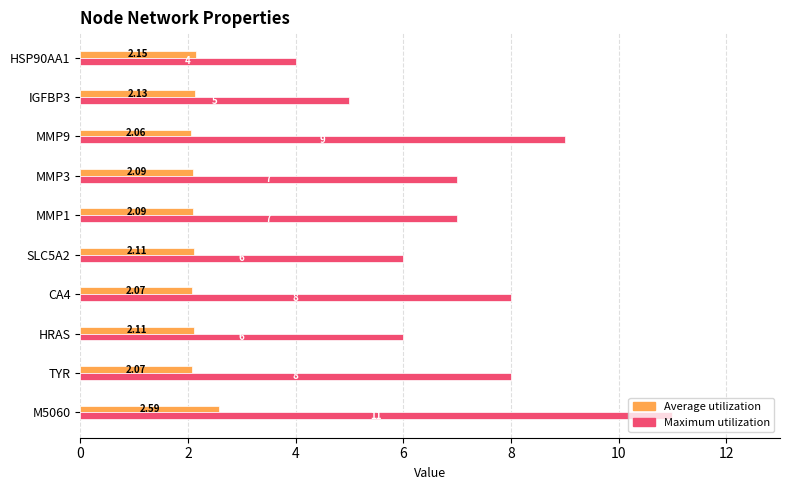

Which series has the largest range (max minus min)?

Maximum utilization